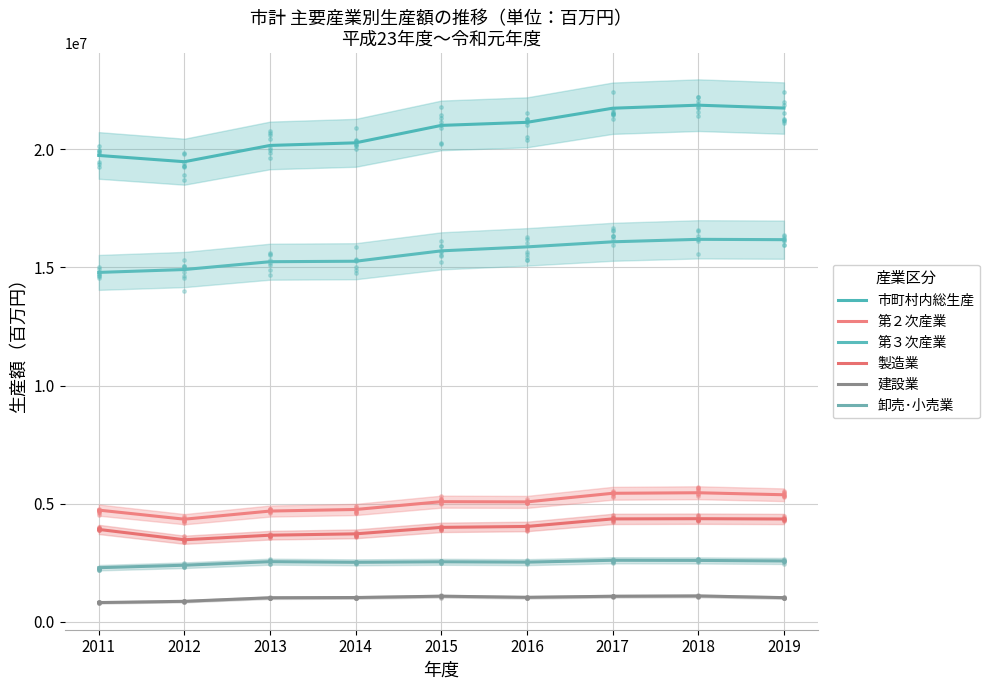

Which category has the highest value in the 第３次産業 series?

2018